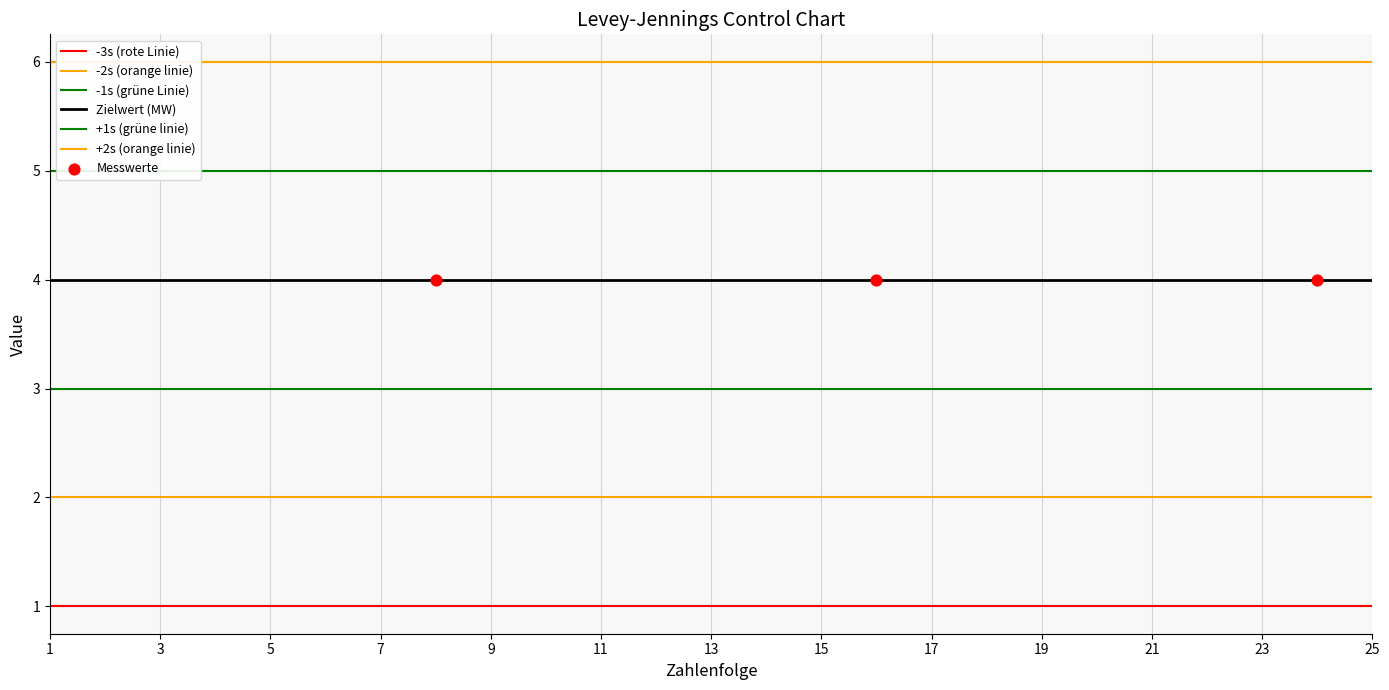

At which category is the sum across all series the highest?

1